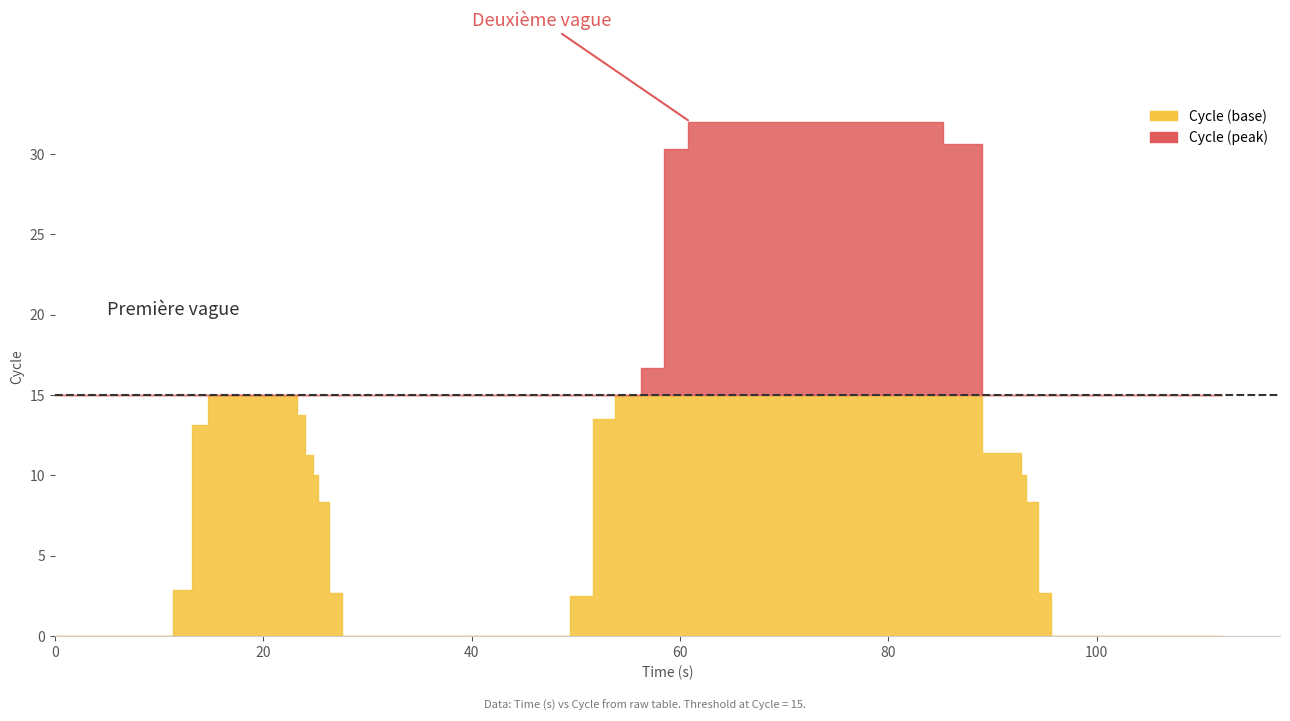

Does the chart display data point markers on the line(s)?

No